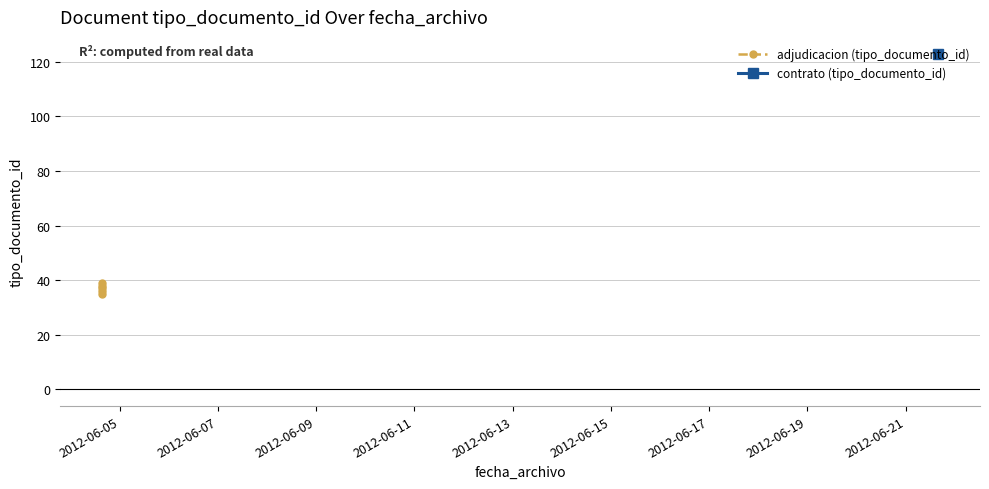

How many interior local peaks (higher than both neighbors) does the data have?

2